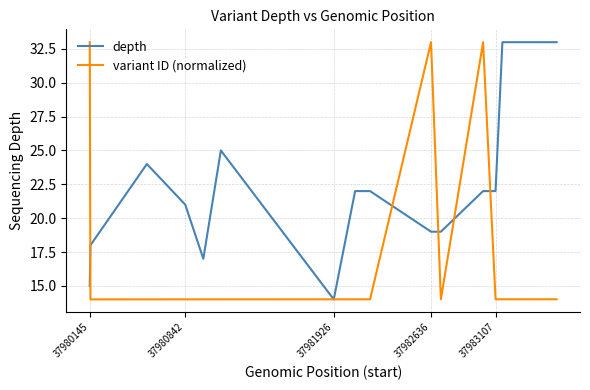

Which series has the largest total across all categories?

depth